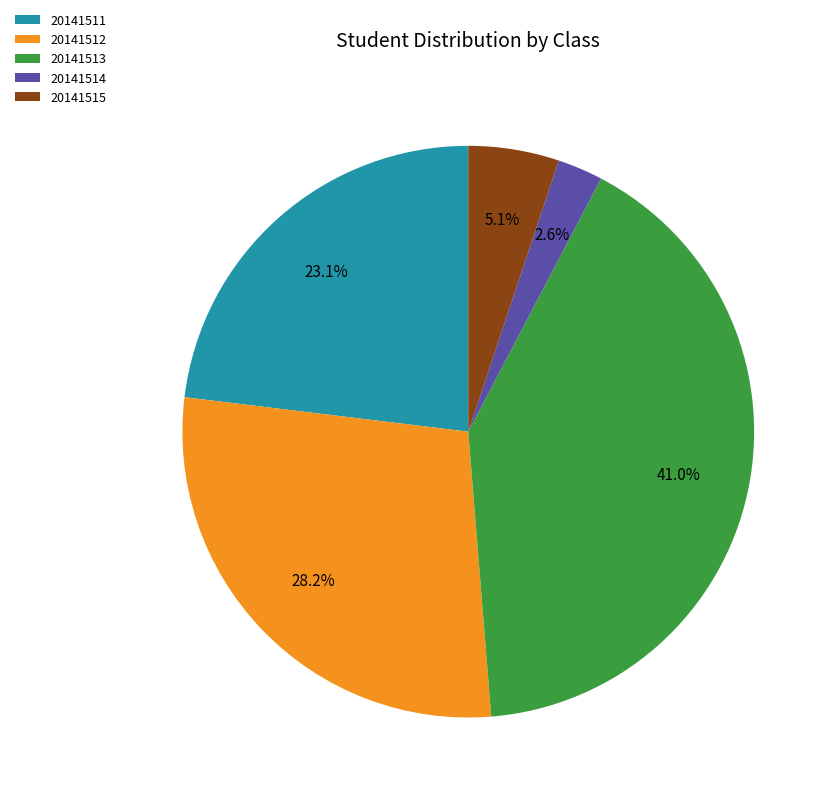

Combined, do 20141514 and 20141511 account for over 50%?

No